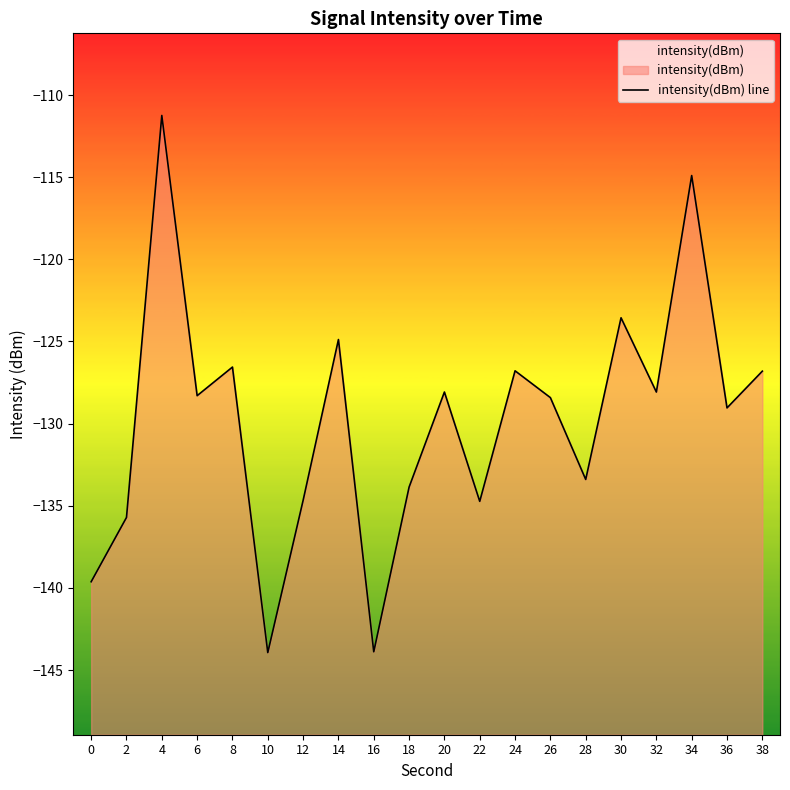

True or false: there are more than 2 points higher than both neighbors.

True